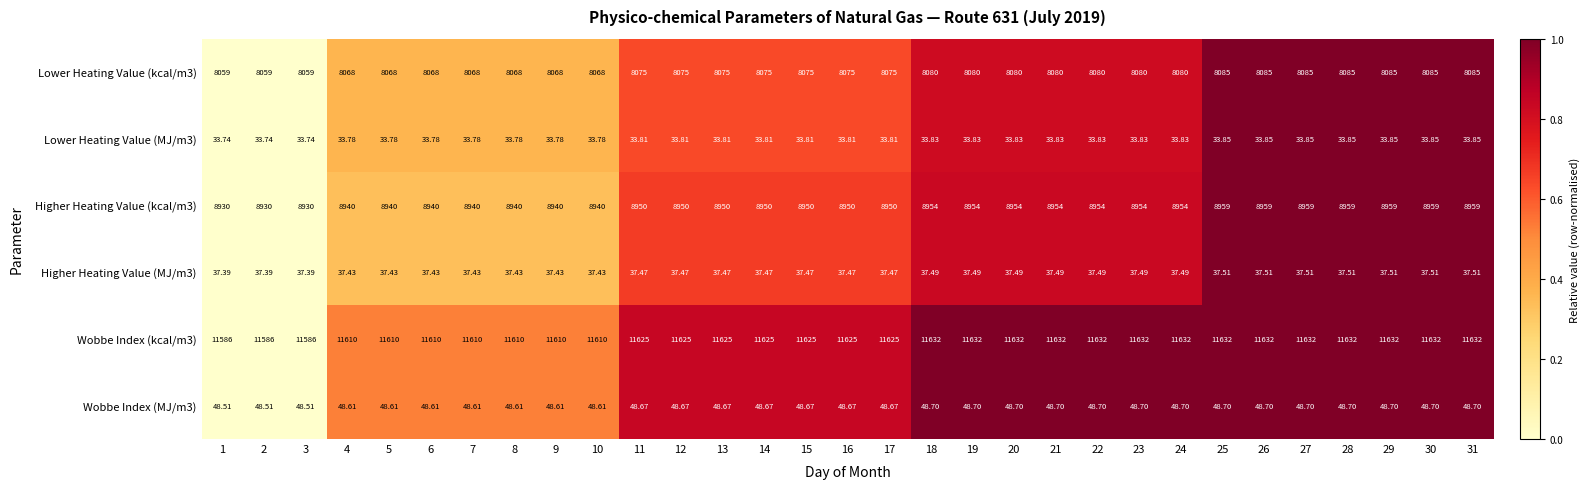

Is the value of Wobbe Index (MJ/m3) at 21 greater than the value of Wobbe Index (kcal/m3) at 17?

No